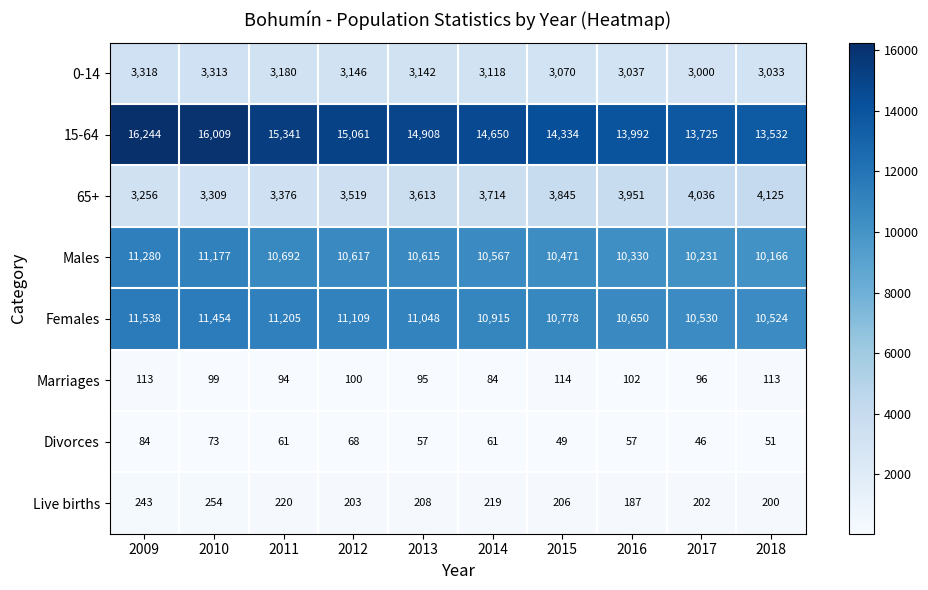

Rank the series by their maximum value, from highest to lowest.

15-64, Females, Males, 65+, 0-14, Live births, Marriages, Divorces